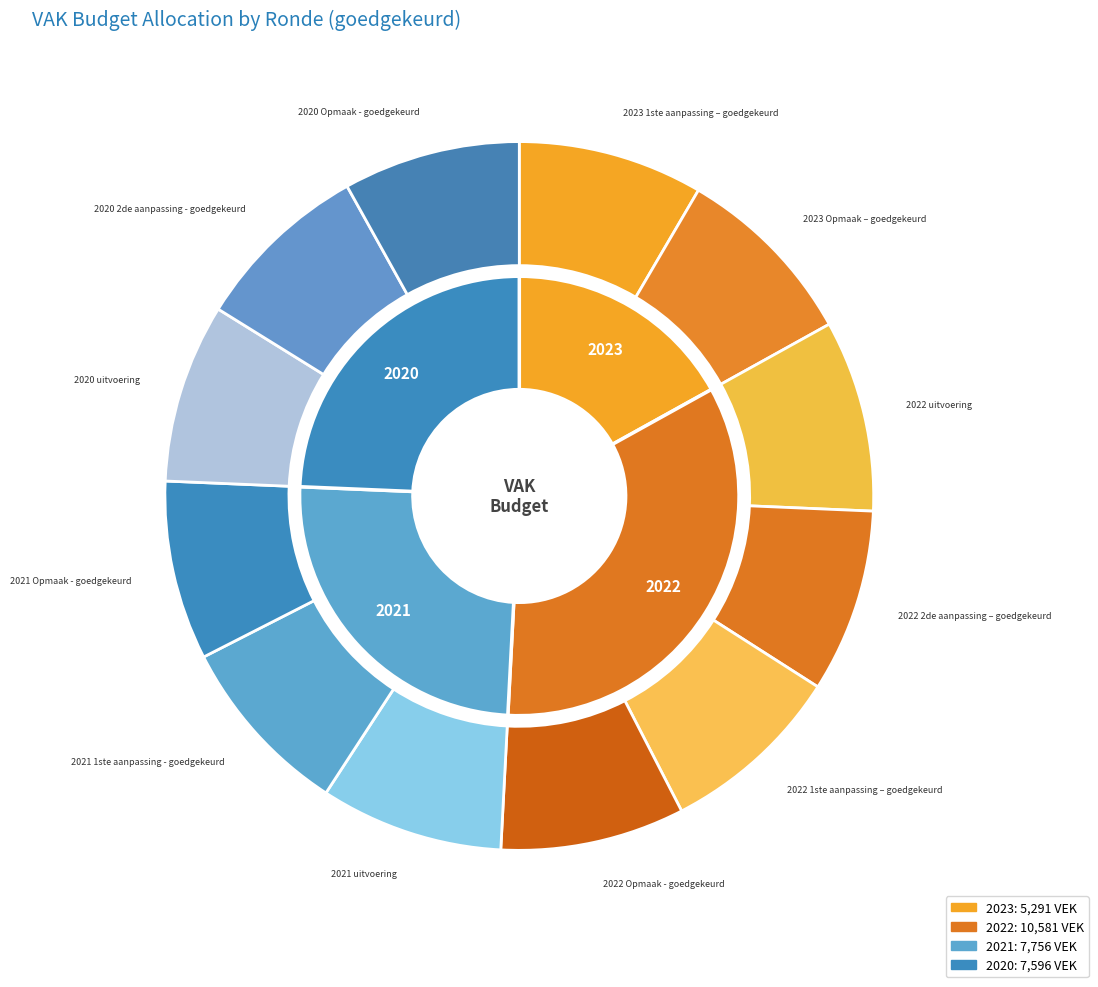

To the nearest percent, what is the difference between the largest and smallest slice percentages?

1%